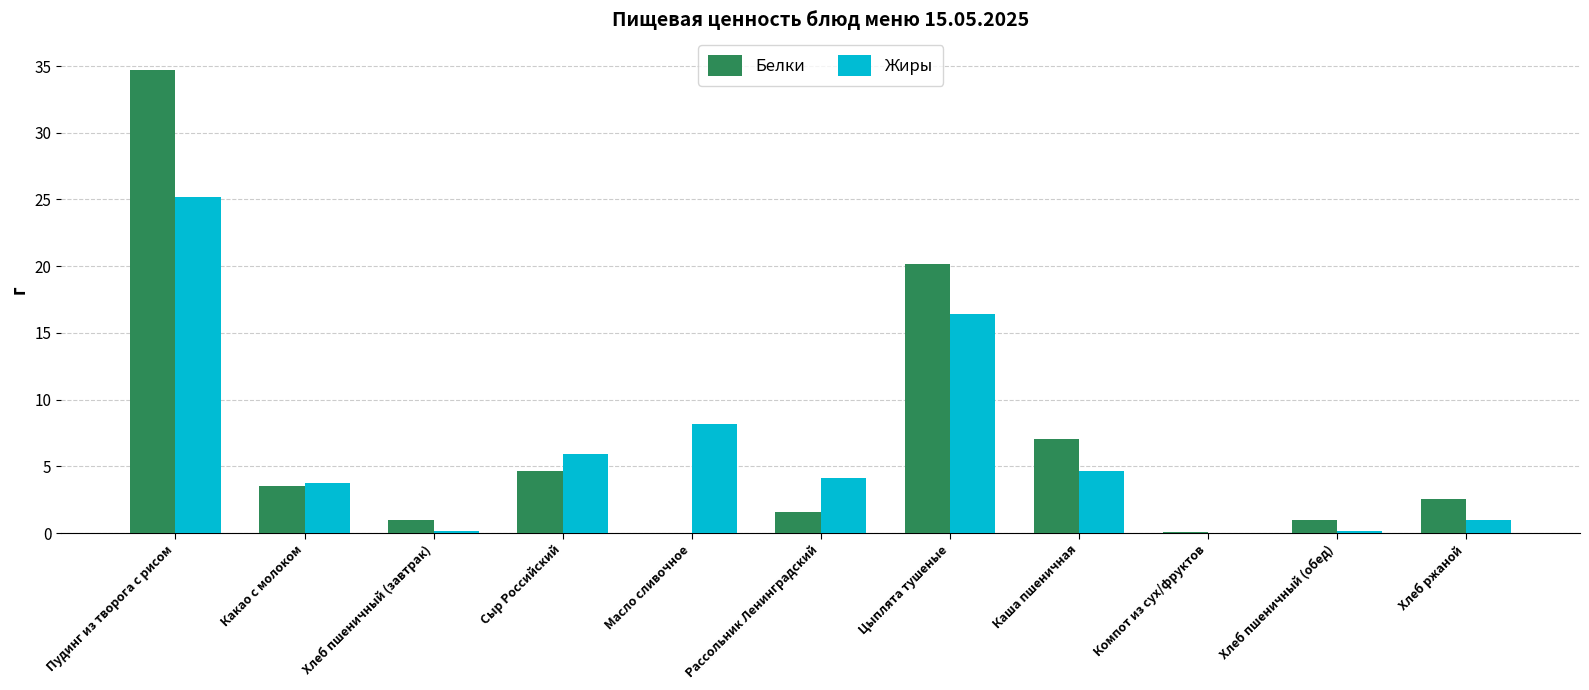

Which category has the highest value in the Белки series?

Пудинг из творога с рисом